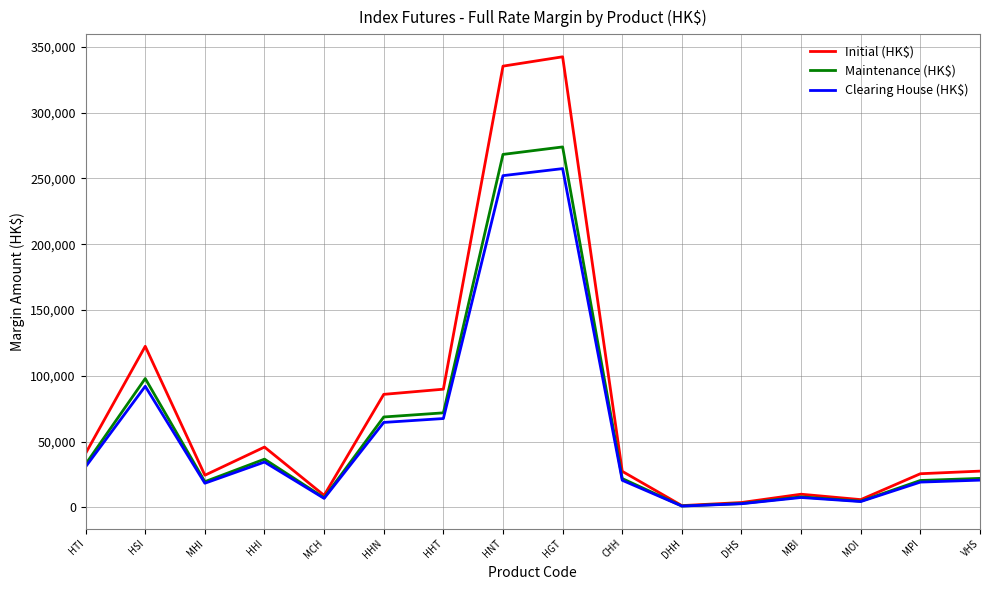

The Initial (HK$) series shows 122426 at HSI. True or false?

True